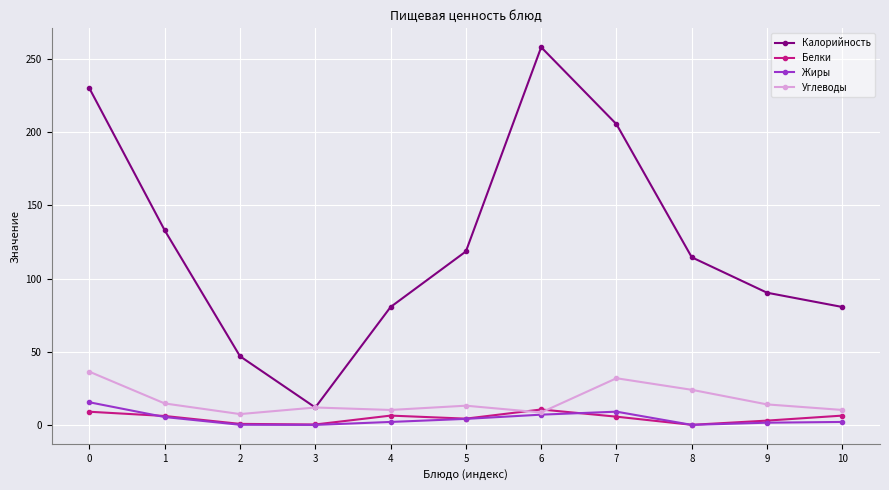

Is it true that Калорийность equals 90.4 at 9?

True